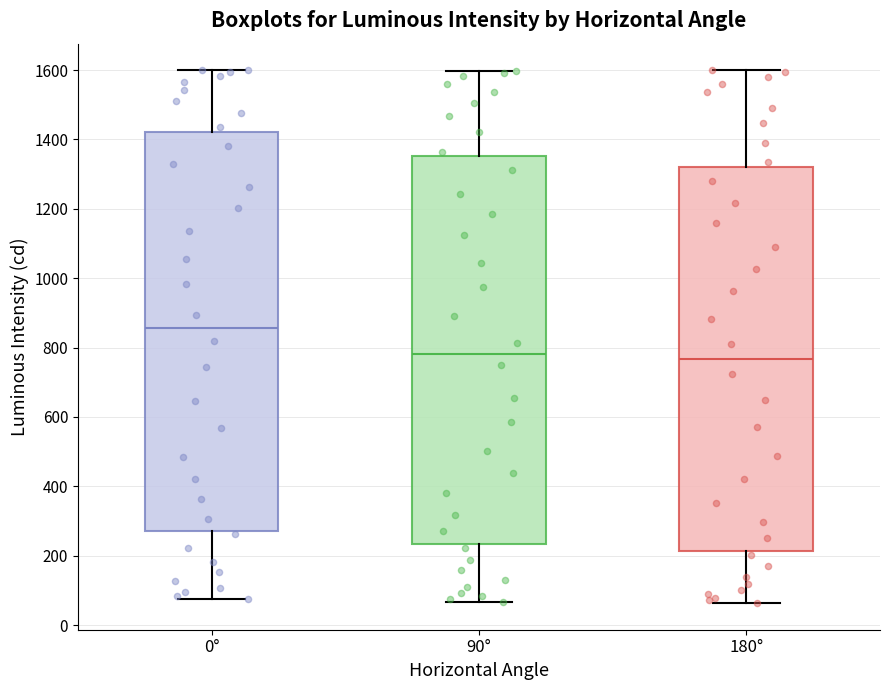

Reading left to right, transcribe this box plot: for each box, give where its median line is, the range the box spans, and where its two whiskers end, as read against the y-axis. The values are not printed on the chart, so give them approximately, as read against the axis.

0°: median 860, box 280 to 1420, whiskers 80 to 1600
90°: median 780, box 240 to 1360, whiskers 60 to 1600
180°: median 760, box 220 to 1320, whiskers 60 to 1600